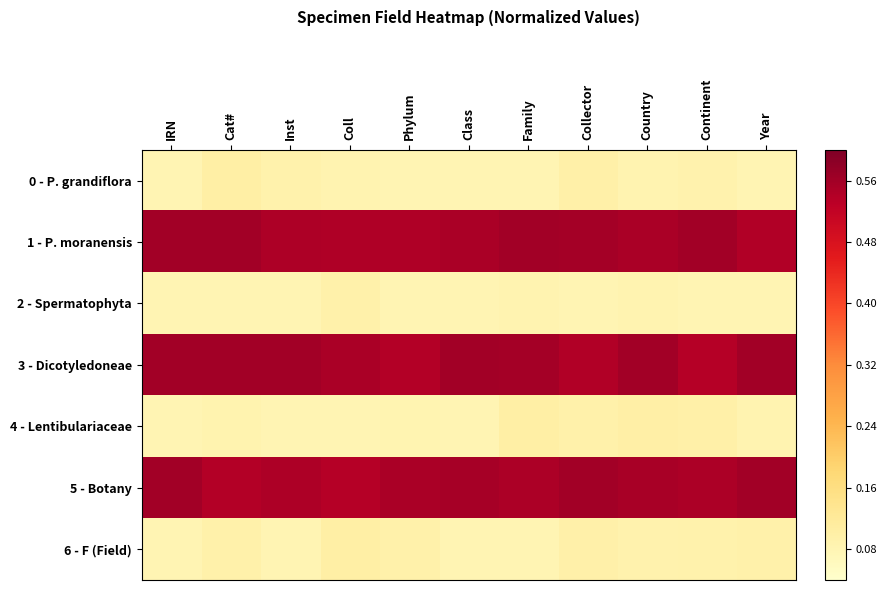

Reading right to left, transcribe all the data shown in this chart.

0 - P. grandiflora: Year=0.1	Continent=0.1	Country=0.1	Collector=0.1	Family=0.1	Class=0.1	Phylum=0.1	Coll=0.1	Inst=0.1	Cat#=0.1	IRN=0.1
1 - P. moranensis: Year=0.5	Continent=0.6	Country=0.5	Collector=0.6	Family=0.6	Class=0.6	Phylum=0.5	Coll=0.5	Inst=0.5	Cat#=0.6	IRN=0.6
2 - Spermatophyta: Year=0.1	Continent=0.1	Country=0.1	Collector=0.1	Family=0.1	Class=0.1	Phylum=0.1	Coll=0.1	Inst=0.1	Cat#=0.1	IRN=0.1
3 - Dicotyledoneae: Year=0.6	Continent=0.5	Country=0.6	Collector=0.5	Family=0.6	Class=0.6	Phylum=0.5	Coll=0.6	Inst=0.6	Cat#=0.6	IRN=0.6
4 - Lentibulariaceae: Year=0.1	Continent=0.1	Country=0.1	Collector=0.1	Family=0.1	Class=0.1	Phylum=0.1	Coll=0.1	Inst=0.1	Cat#=0.1	IRN=0.1
5 - Botany: Year=0.6	Continent=0.5	Country=0.6	Collector=0.6	Family=0.5	Class=0.6	Phylum=0.6	Coll=0.5	Inst=0.5	Cat#=0.5	IRN=0.6
6 - F (Field): Year=0.1	Continent=0.1	Country=0.1	Collector=0.1	Family=0.1	Class=0.1	Phylum=0.1	Coll=0.1	Inst=0.1	Cat#=0.1	IRN=0.1